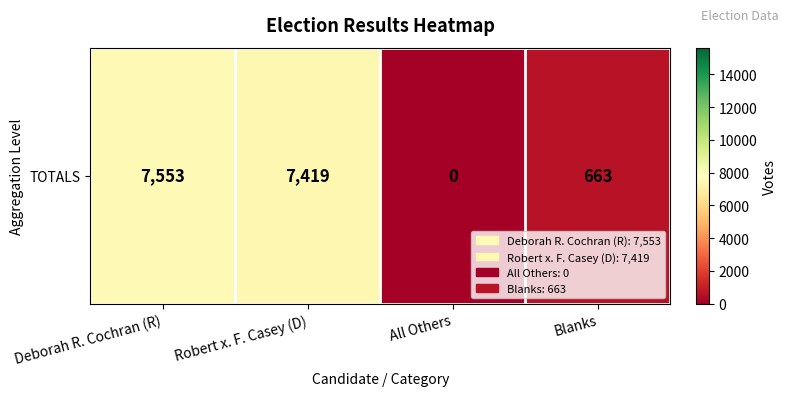

Where does the data first go above 7419?

Deborah R. Cochran (R)